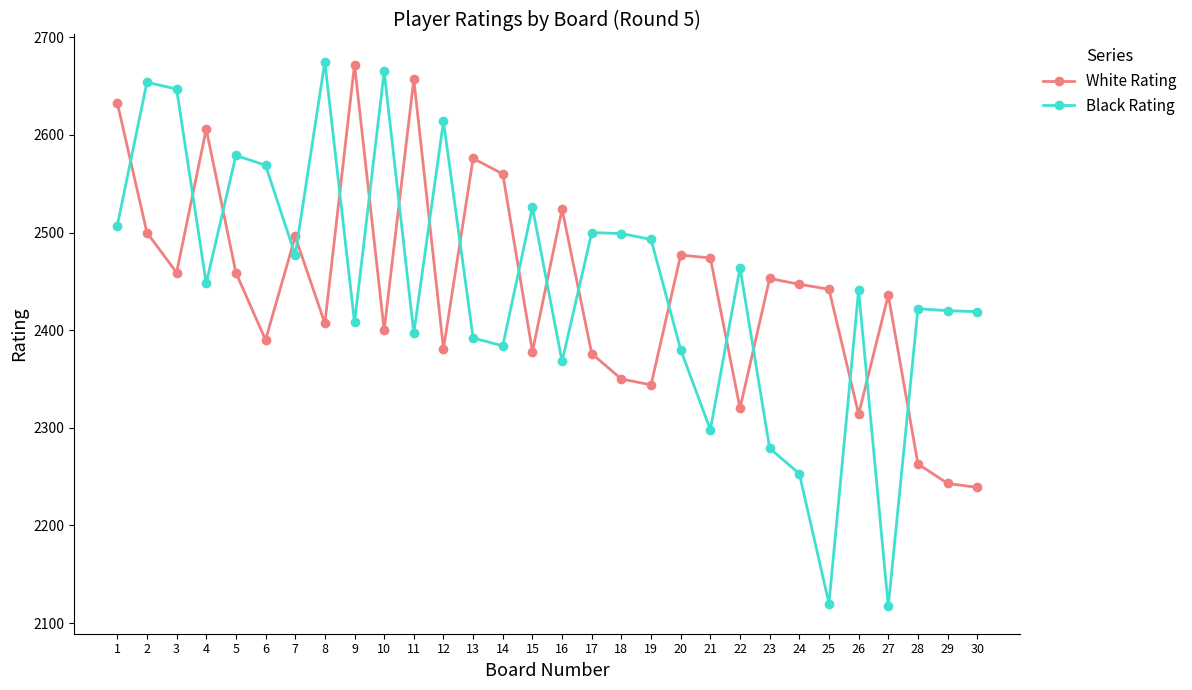

True or false: White Rating has more than 1 interior local peaks.

True